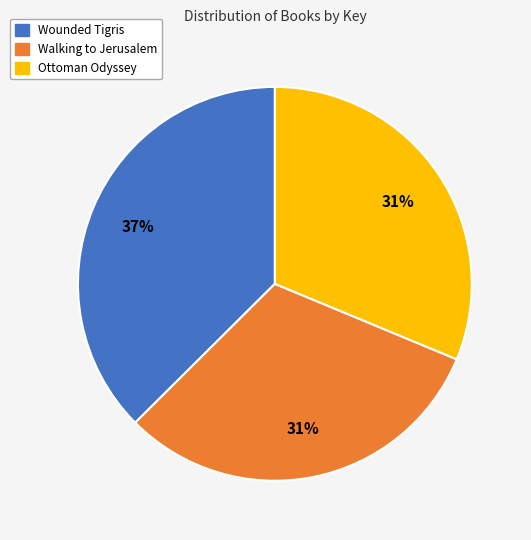

To the nearest percent, what is the combined percentage of Wounded Tigris and Ottoman Odyssey?

69%